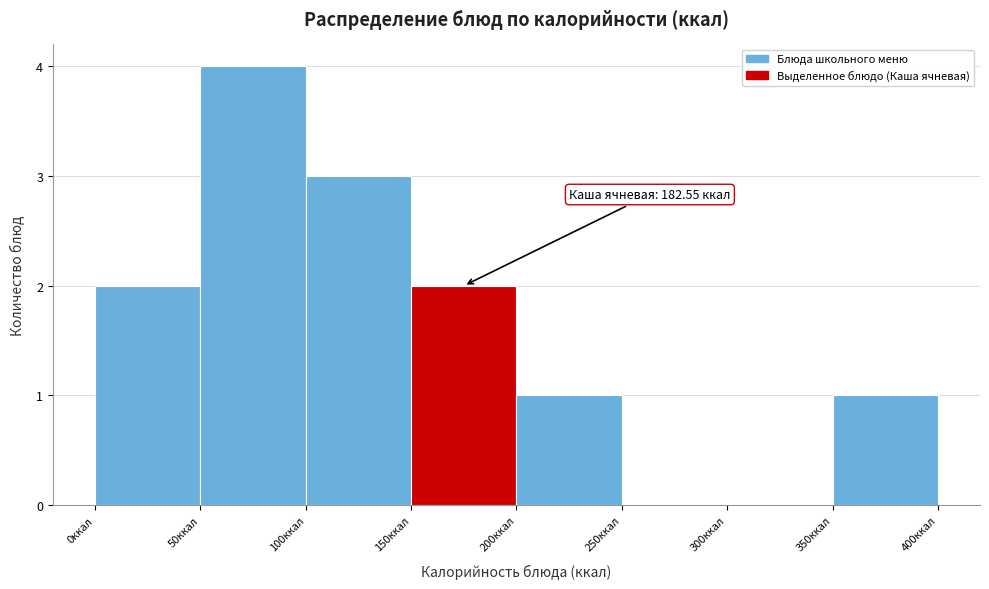

Over which range of the x-axis is the bar tallest?

50 to 100